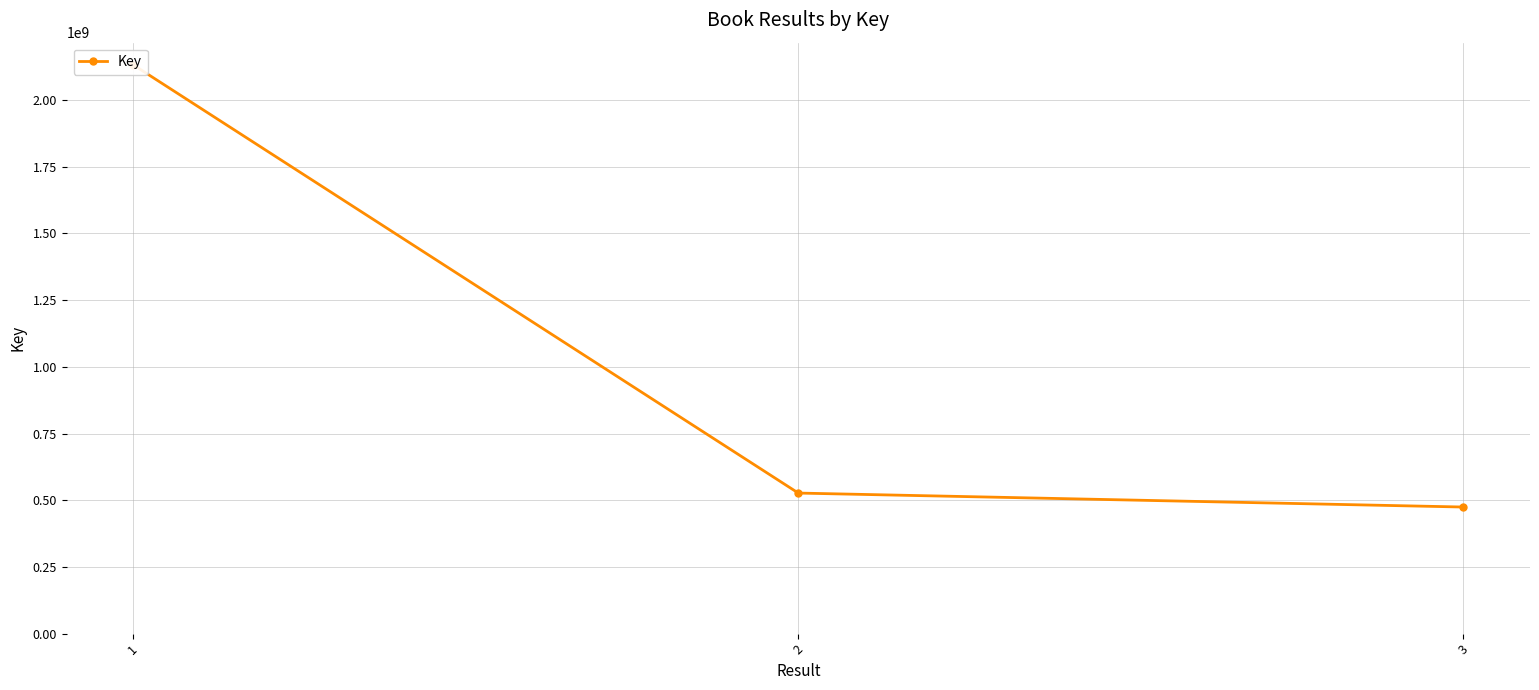

How many data points does each series have?

3